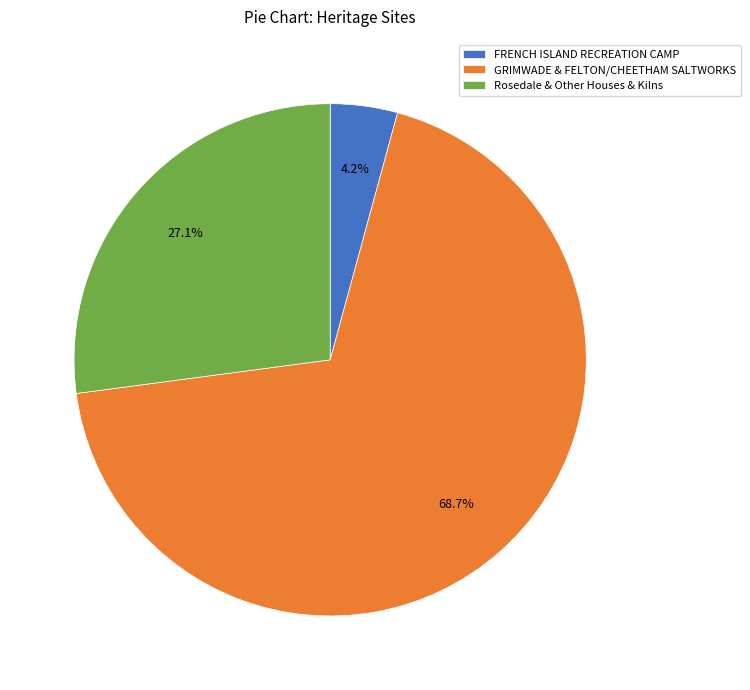

How many segments does this pie chart have?

3